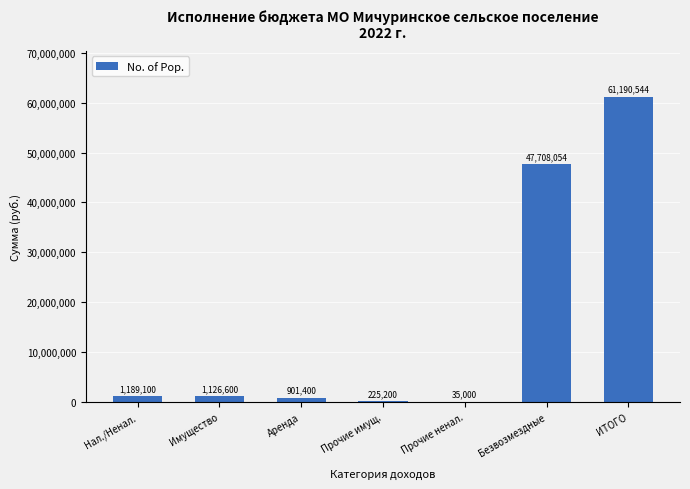

What is the sum of the values at Прочие ненал. and Нал./Ненал.?

1224100